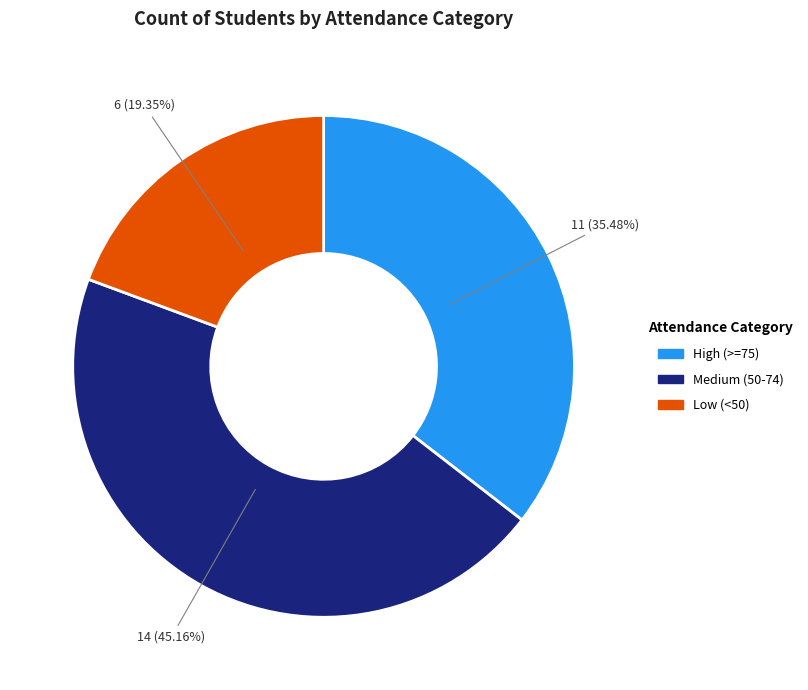

Which has a higher value, Medium (50-74) or Low (<50)?

Medium (50-74)